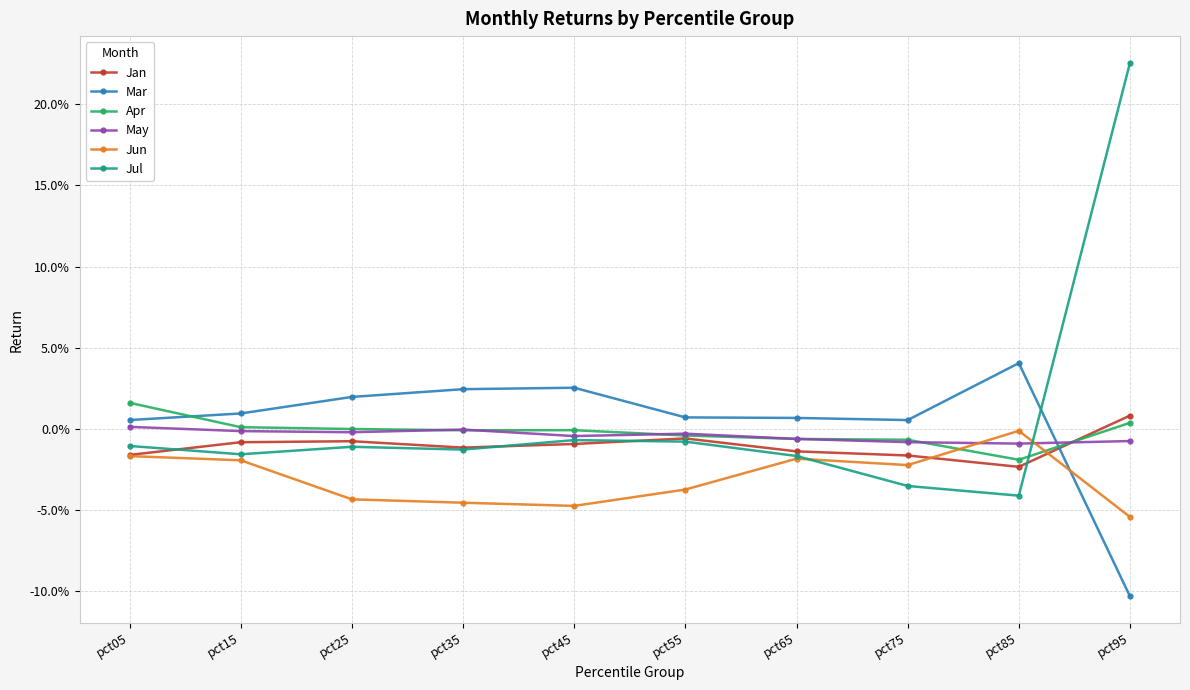

How many Jan values are between 0 and 1?

1